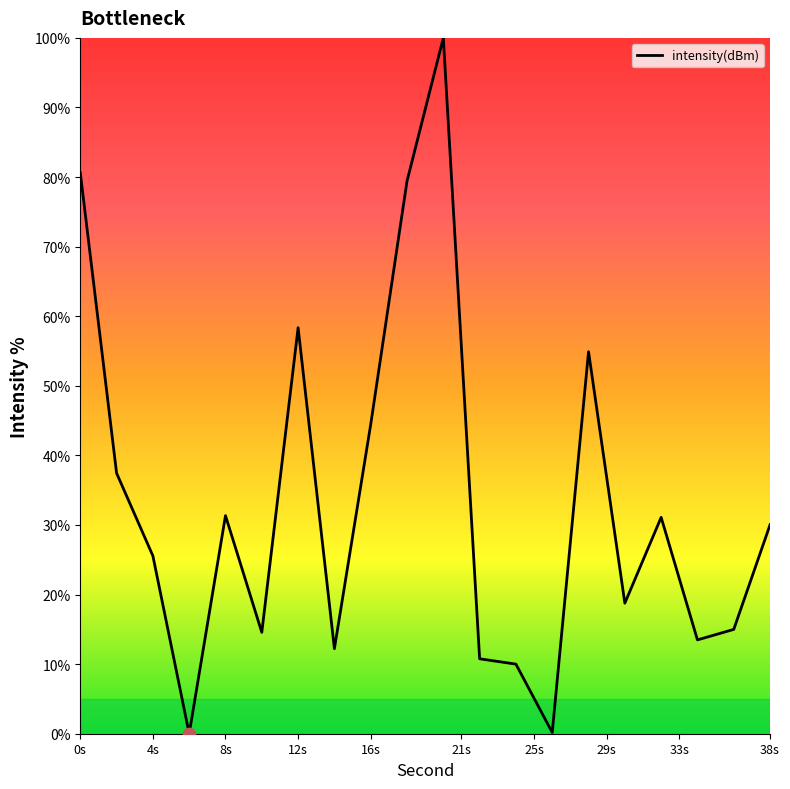

What is the difference between the maximum and minimum values?

100.0